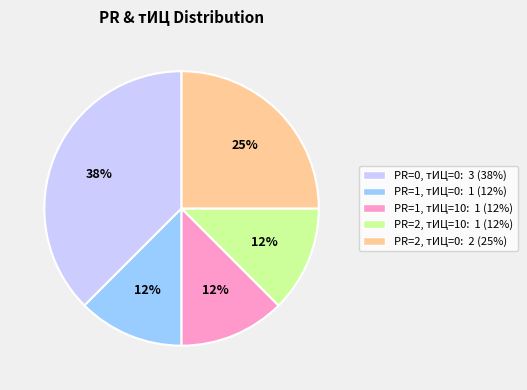

To the nearest percent, what is the average slice percentage?

20%